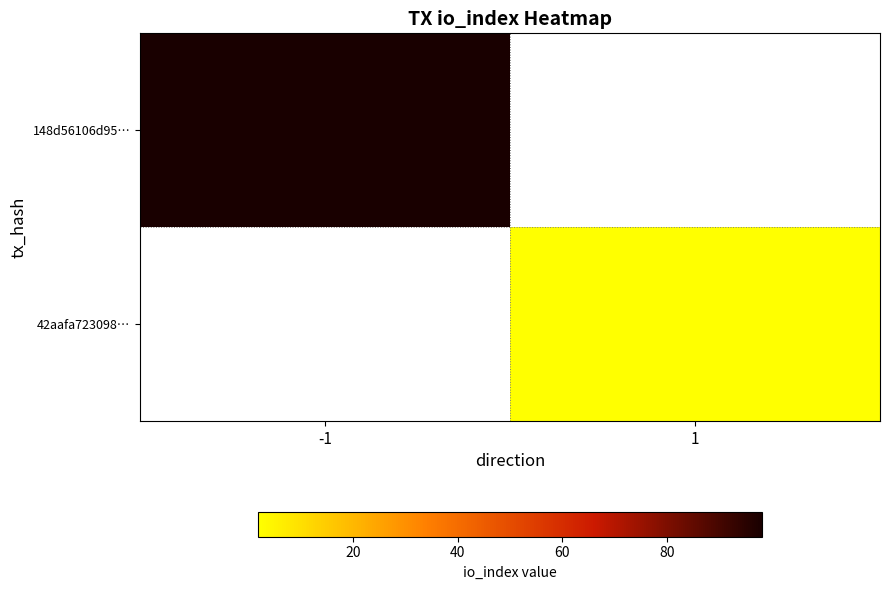

How many data points does each series have?

2